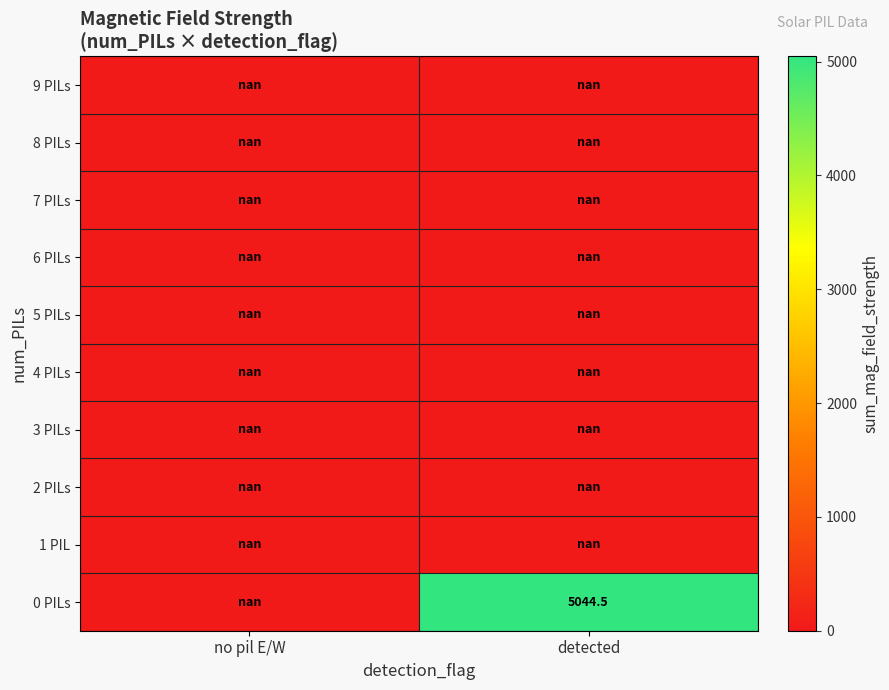

Which label corresponds to the smallest value in the chart?

detected